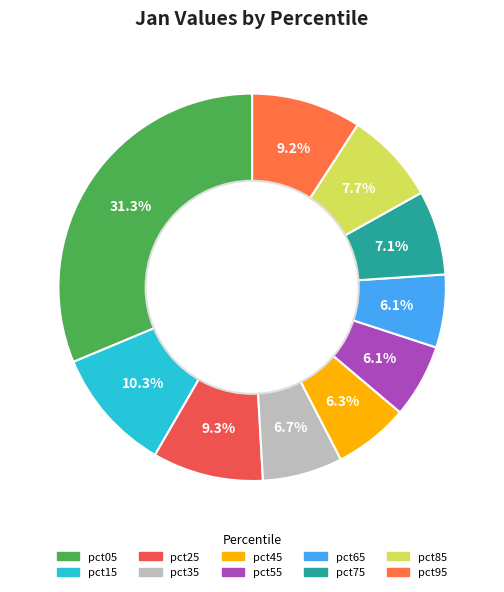

The pct15 slice represents 1% of the pie. True or false?

False